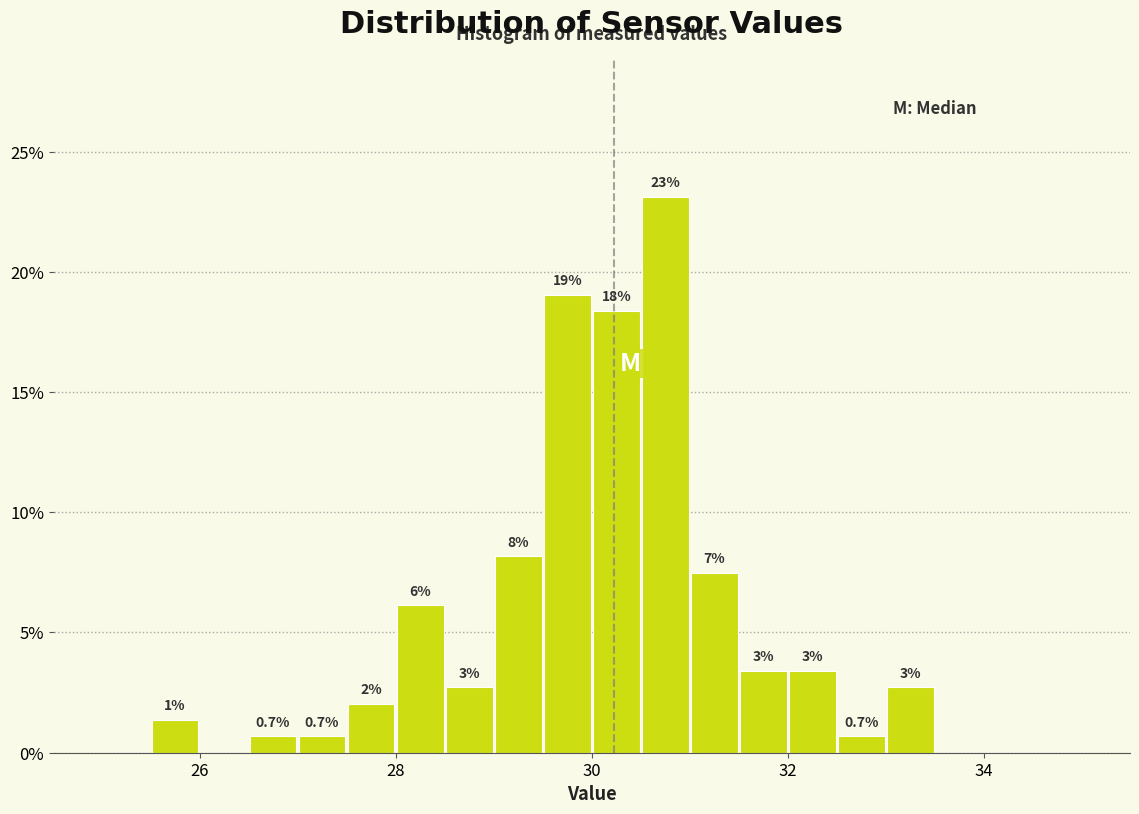

Read against the x-axis, roughly where is the centre of the tallest bar?

30.8